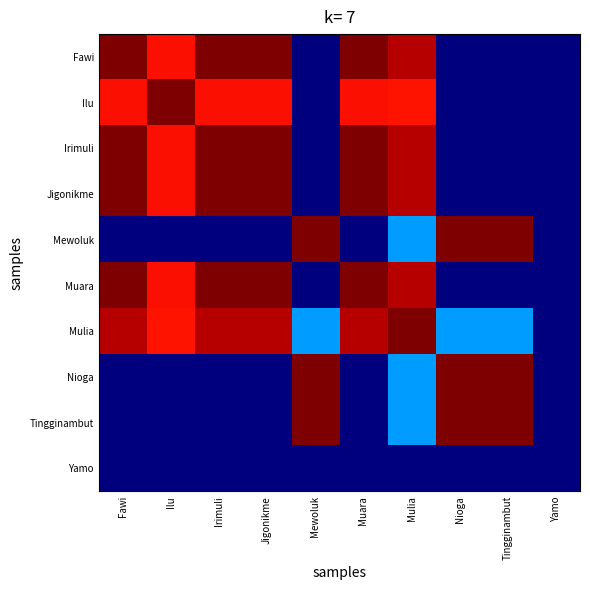

What is the difference between the highest and lowest values at Mulia?

1.0